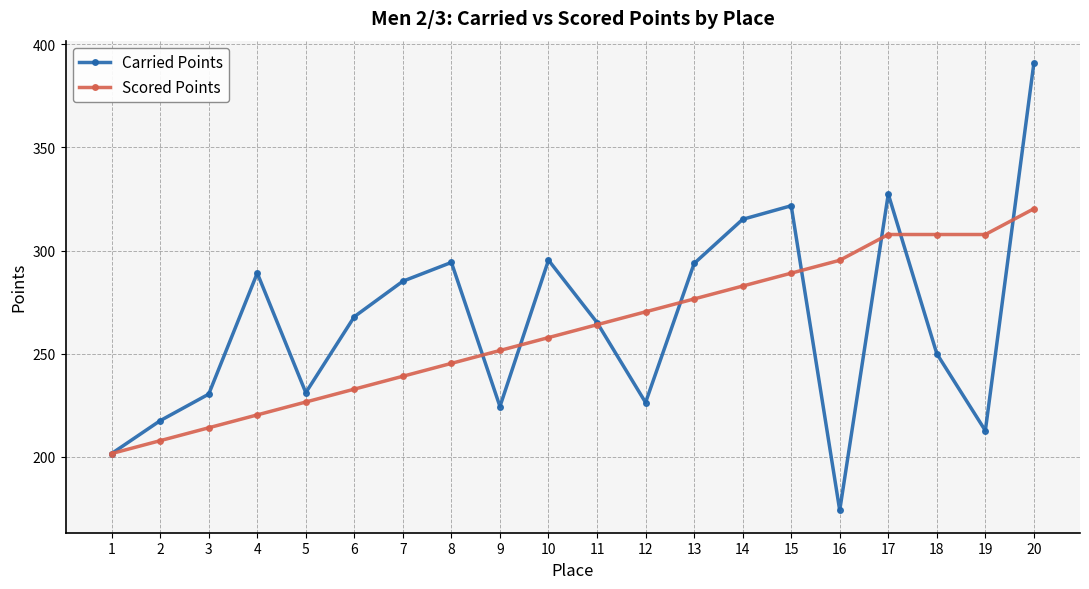

What is the minimum value for Carried Points?

174.1